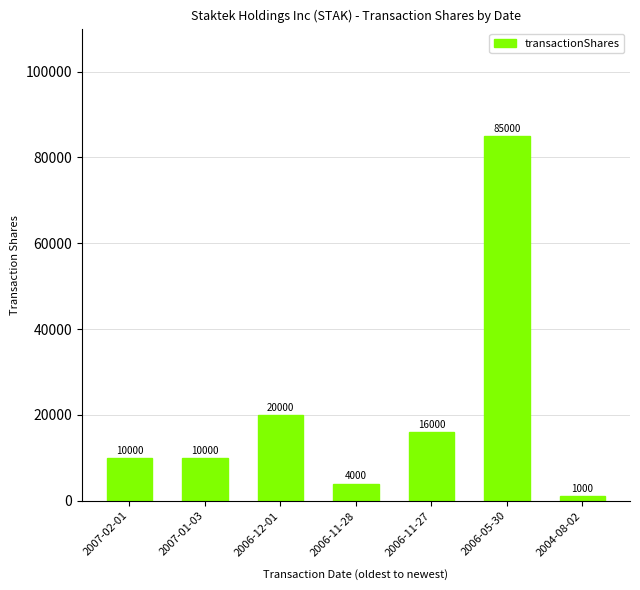

What is the ratio of the value at 2006-11-28 to the value at 2007-01-03?

0.4